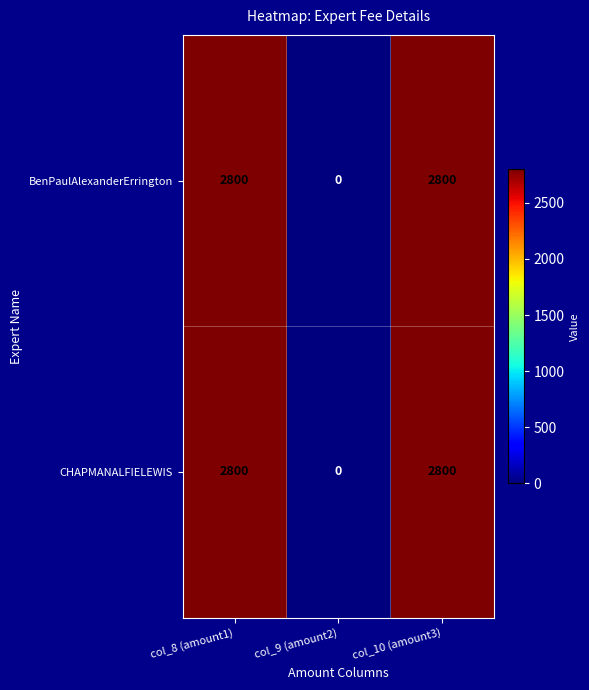

True or false: BenPaulAlexanderErrington has a value of 2800 at col_10 (amount3).

True